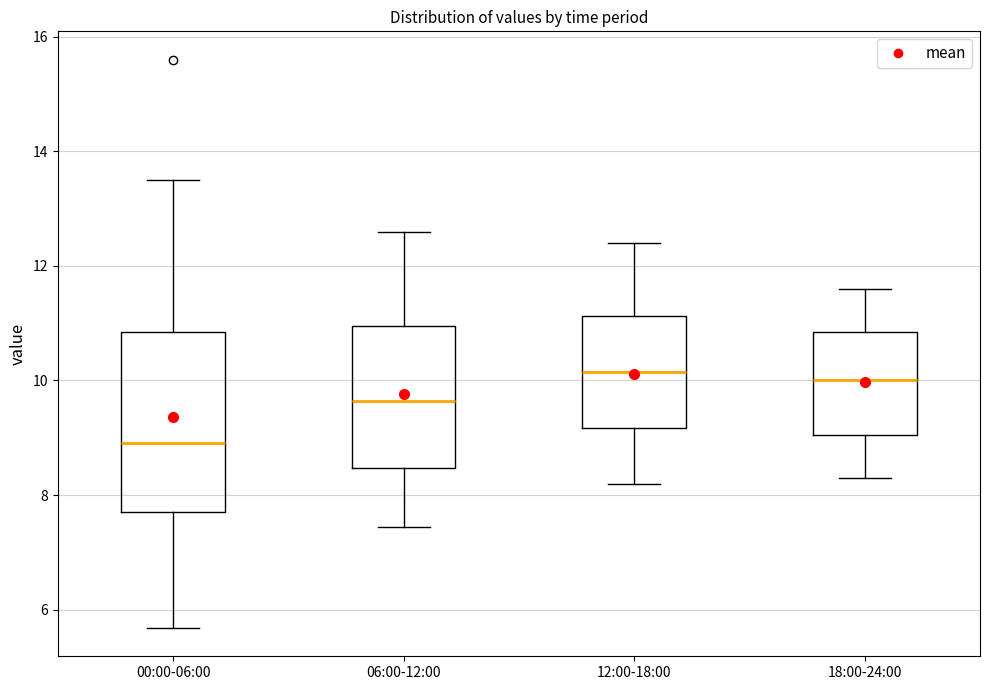

Reading left to right, transcribe this box plot: for each box, give where its median line is, the range the box spans, and where its two whiskers end, as read against the y-axis. The values are not printed on the chart, so give them approximately, as read against the axis.

00:00-06:00: median 9.0, box 7.8 to 10.8, whiskers 5.6 to 13.6
06:00-12:00: median 9.6, box 8.4 to 11.0, whiskers 7.4 to 12.6
12:00-18:00: median 10.2, box 9.2 to 11.2, whiskers 8.2 to 12.4
18:00-24:00: median 10.0, box 9.0 to 10.8, whiskers 8.4 to 11.6